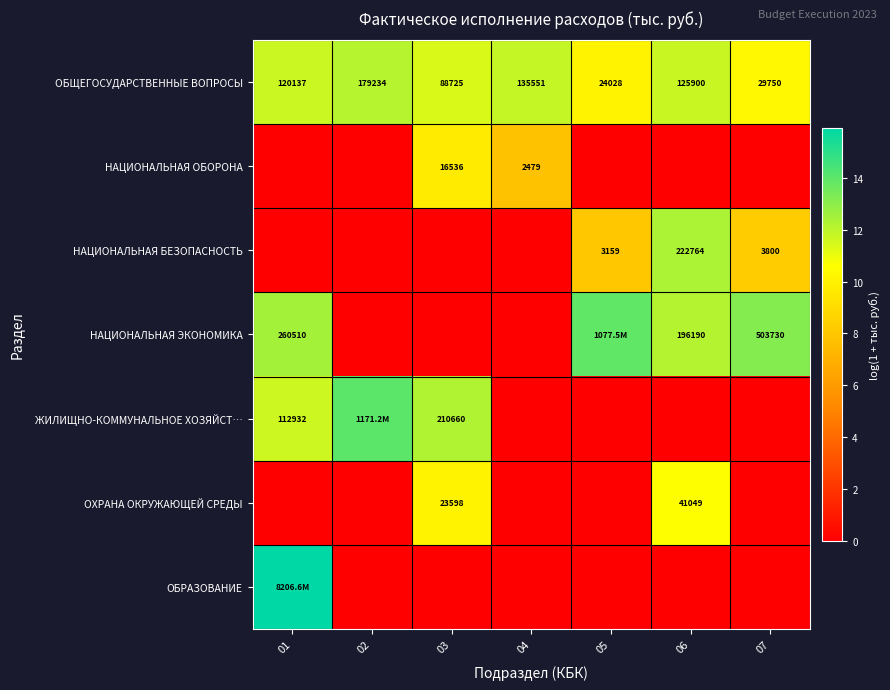

At which label does НАЦИОНАЛЬНАЯ ОБОРОНА reach its minimum?

01